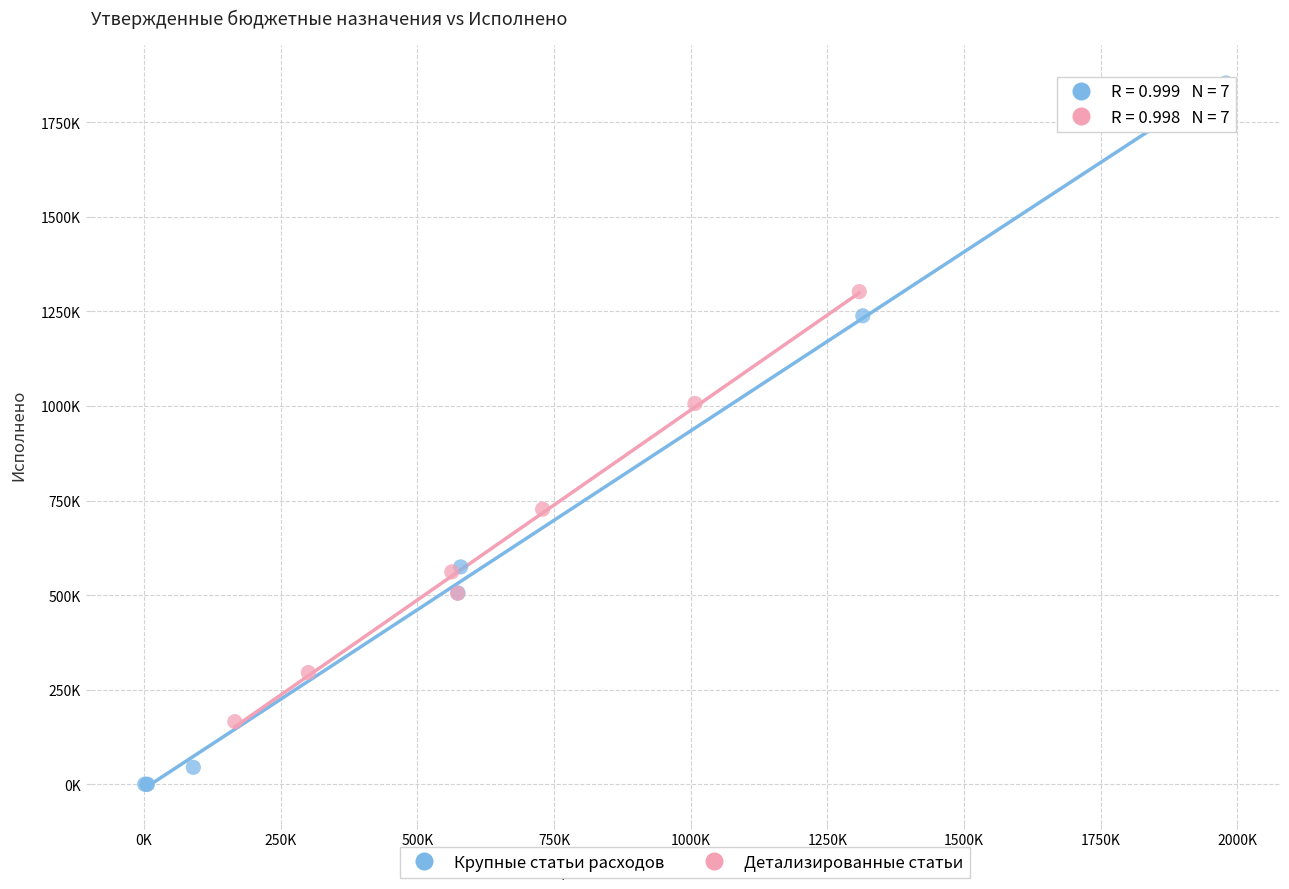

What are all the series names shown in the legend?

Крупные статьи расходов, Детализированные статьи